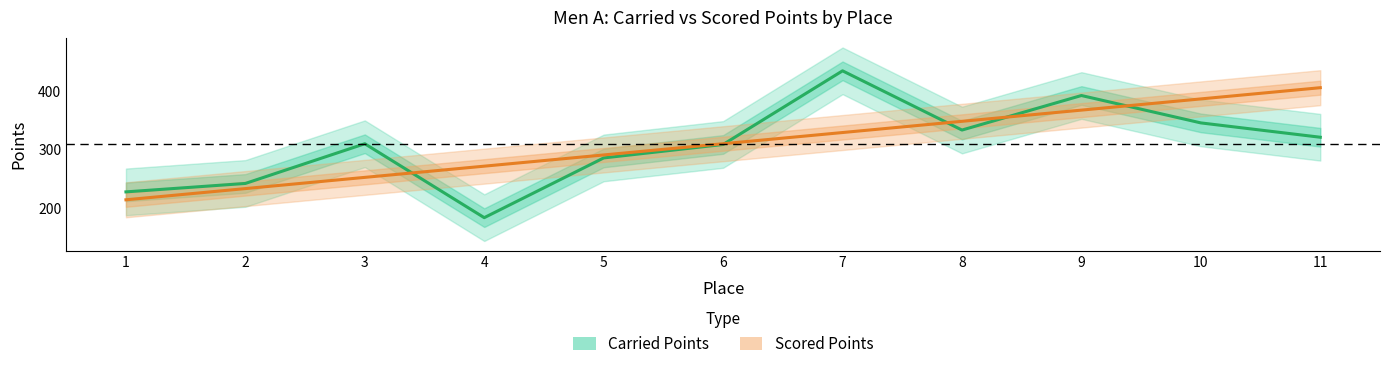

Between which two adjacent categories do Carried Points and Scored Points first intersect?

3 and 4